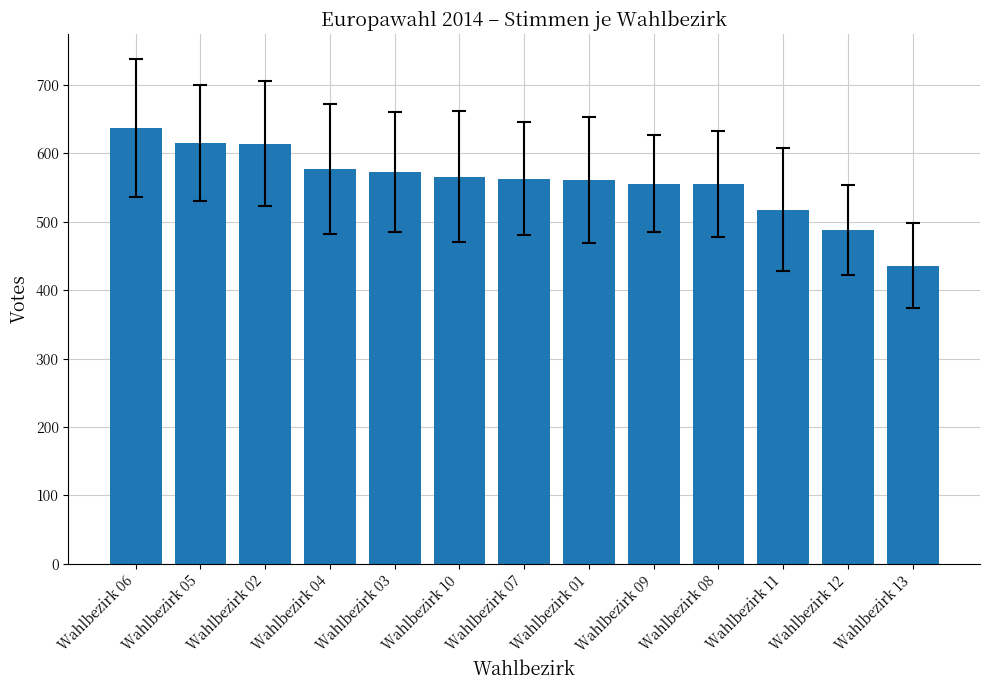

Is it true that the value at Wahlbezirk 10 is 566?

True